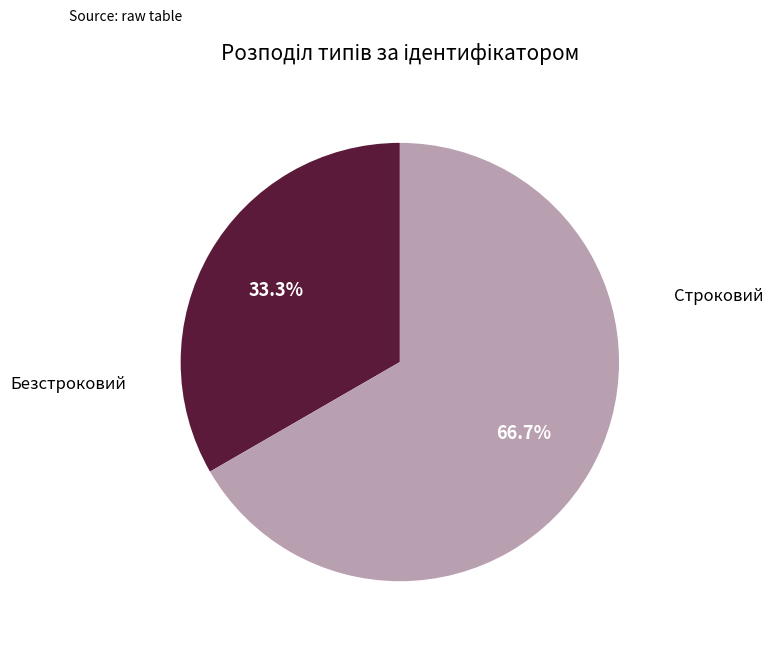

Approximately how many times larger is the value at Безстроковий compared to Строковий?

2.0